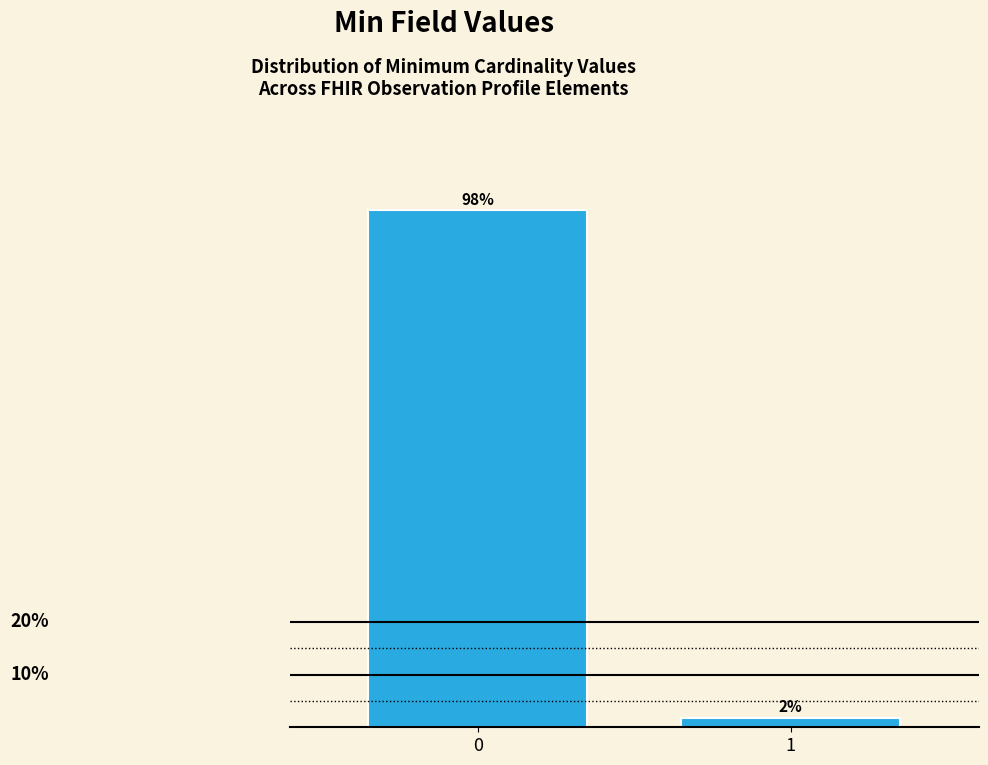

Rank the categories by value from lowest to highest.

1, 0